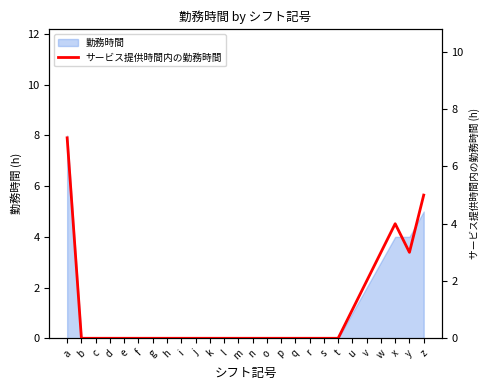

What is the value of the 22nd point from the left?

2